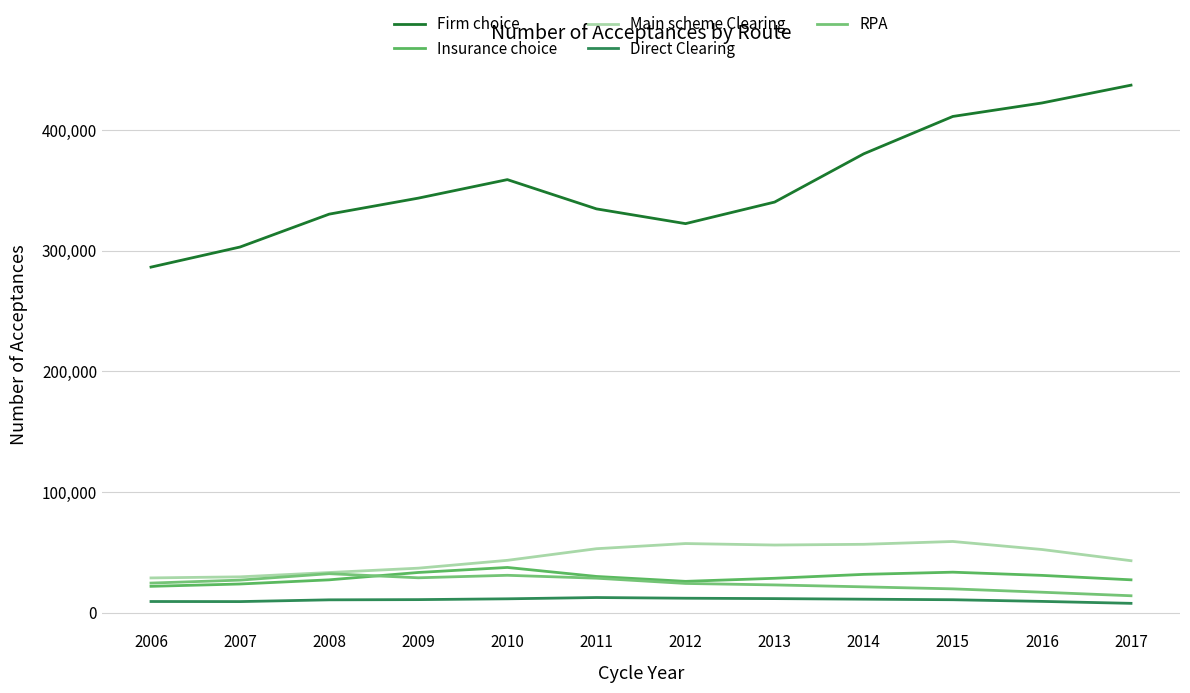

Reading right to left, list all the values displayed in this chart.

Firm choice: 437060	422305	411140	380175	340205	322335	334560	358800	343455	330205	302975	286305
Insurance choice: 27215	30890	33545	31730	28490	25940	30005	37465	33300	27200	23750	21820
Main scheme Clearing: 43050	52340	58975	56640	56040	57265	52990	43355	36865	33260	29680	28790
Direct Clearing: 7725	9340	10715	11165	11645	11960	12540	11475	10810	10630	9175	9240
RPA: 14010	16945	19720	21390	22985	24200	28560	30965	28895	32305	26970	24525